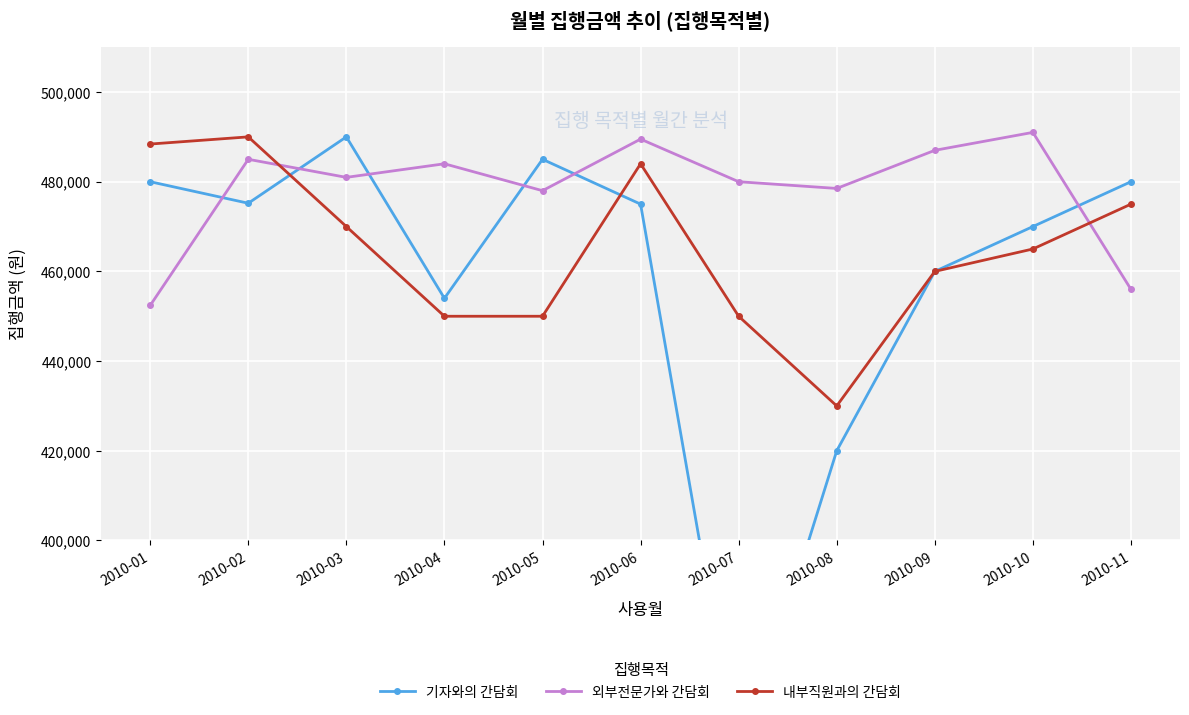

Which series has the widest spread of values?

기자와의 간담회